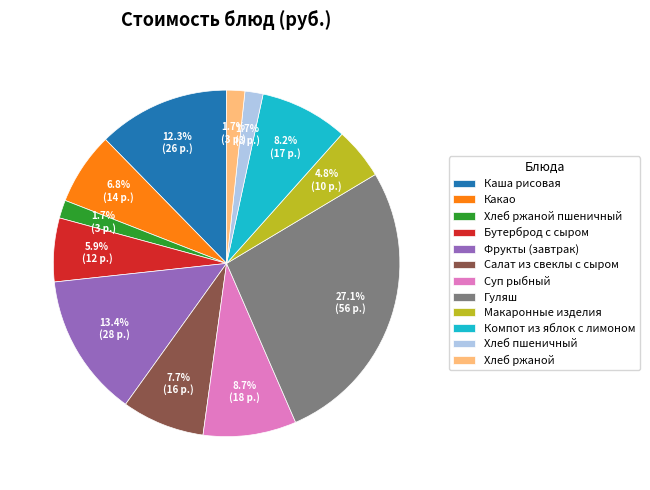

Combined, do Салат из свеклы с сыром and Бутерброд с сыром account for over 50%?

No